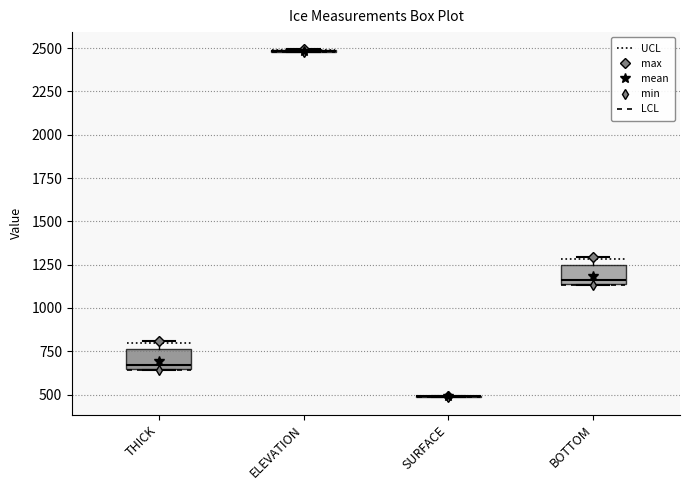

Reading left to right, transcribe this box plot: for each box, give where its median line is, the range the box spans, and where its two whiskers end, as read against the y-axis. The values are not printed on the chart, so give them approximately, as read against the axis.

THICK: median 650 (just above the box's lower edge), box 650 to 750, whiskers 650 to 800
ELEVATION: box collapsed to a line at 2500, whiskers 2500 to 2500
SURFACE: box collapsed to a line at 500, whiskers 500 to 500
BOTTOM: median 1150 (just above the box's lower edge), box 1150 to 1250, whiskers 1150 to 1300